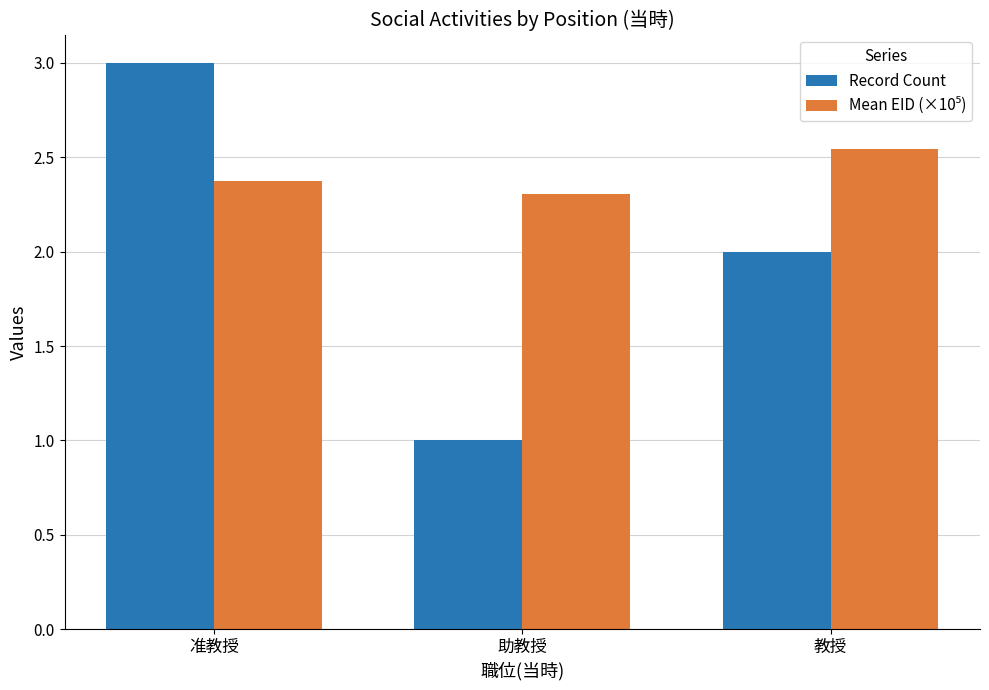

What is the difference between the highest and lowest values at 助教授?

1.3